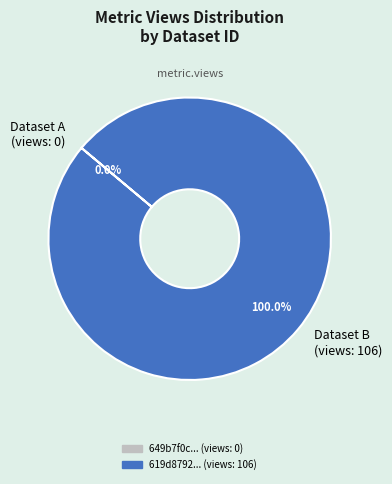

Which category has the biggest portion of the pie?

619d8792078190067ac063dd